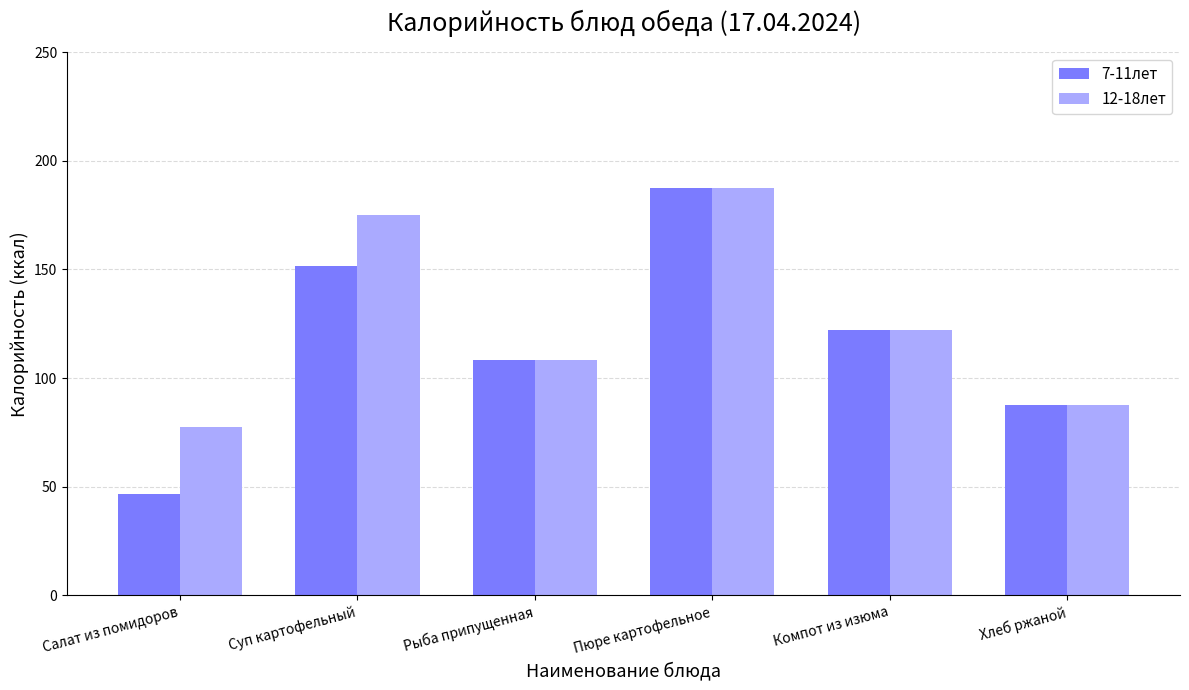

At how many categories does at least one series exceed 91?

4